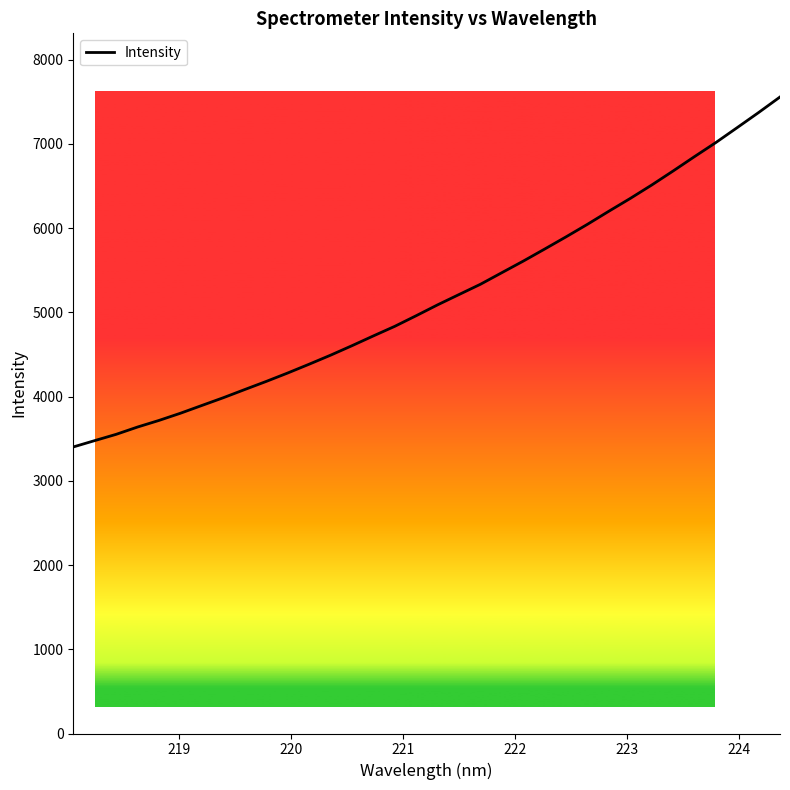

What is the smallest value displayed?

3401.2